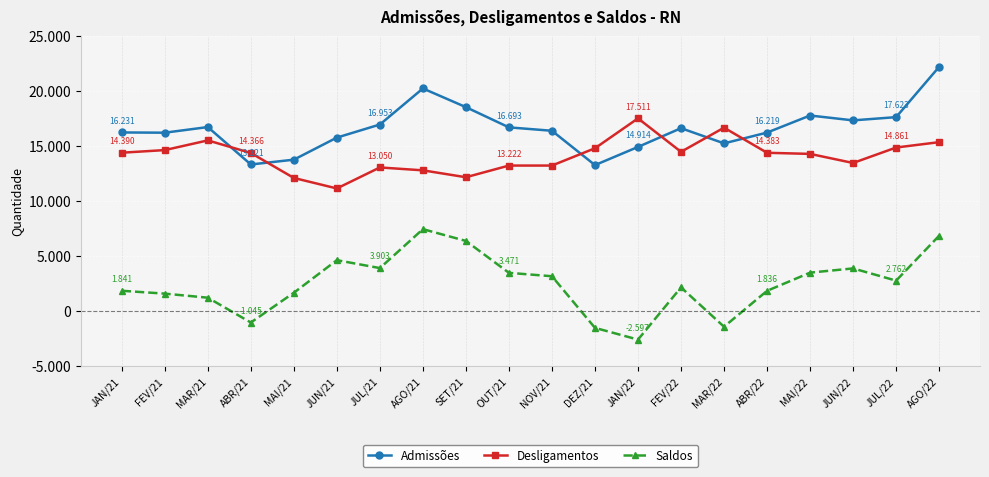

Which series has the largest total across all categories?

Admissões